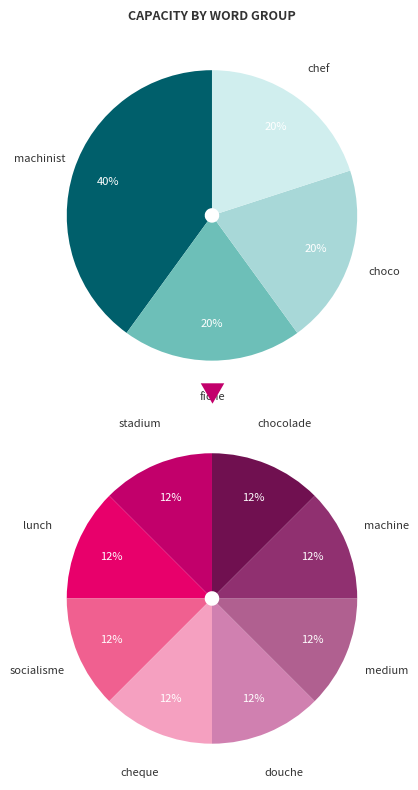

What is the ratio of the value at chef to the value at fiche?

1.0